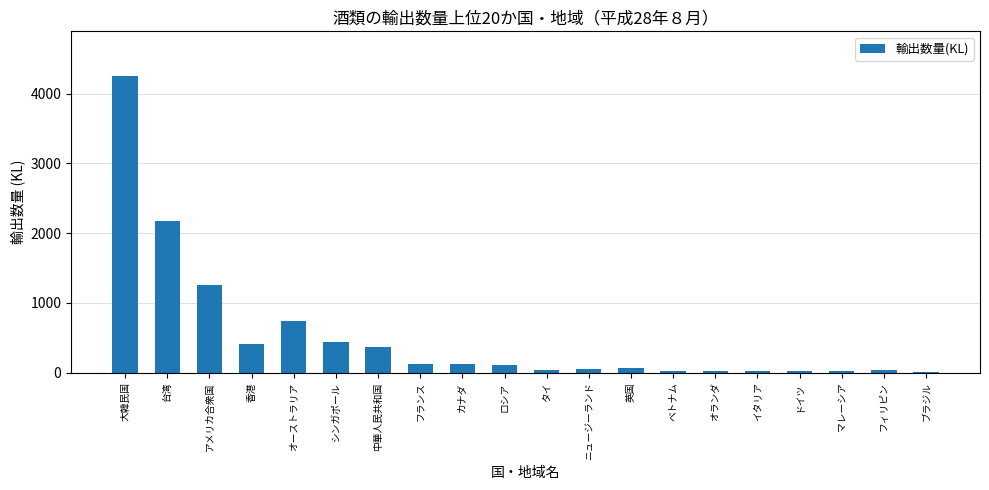

Are the bars grouped side by side (vs. stacked)?

No